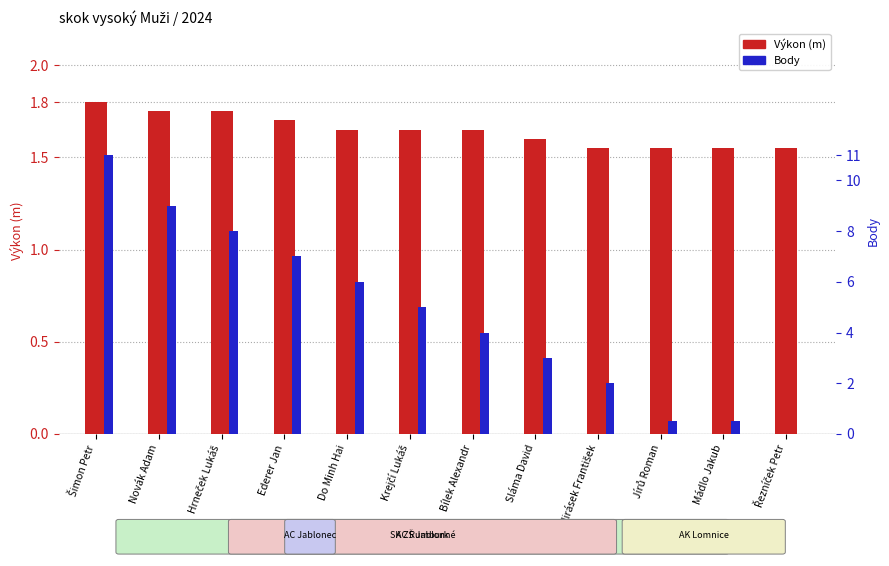

Are the bars grouped side by side (vs. stacked)?

Yes